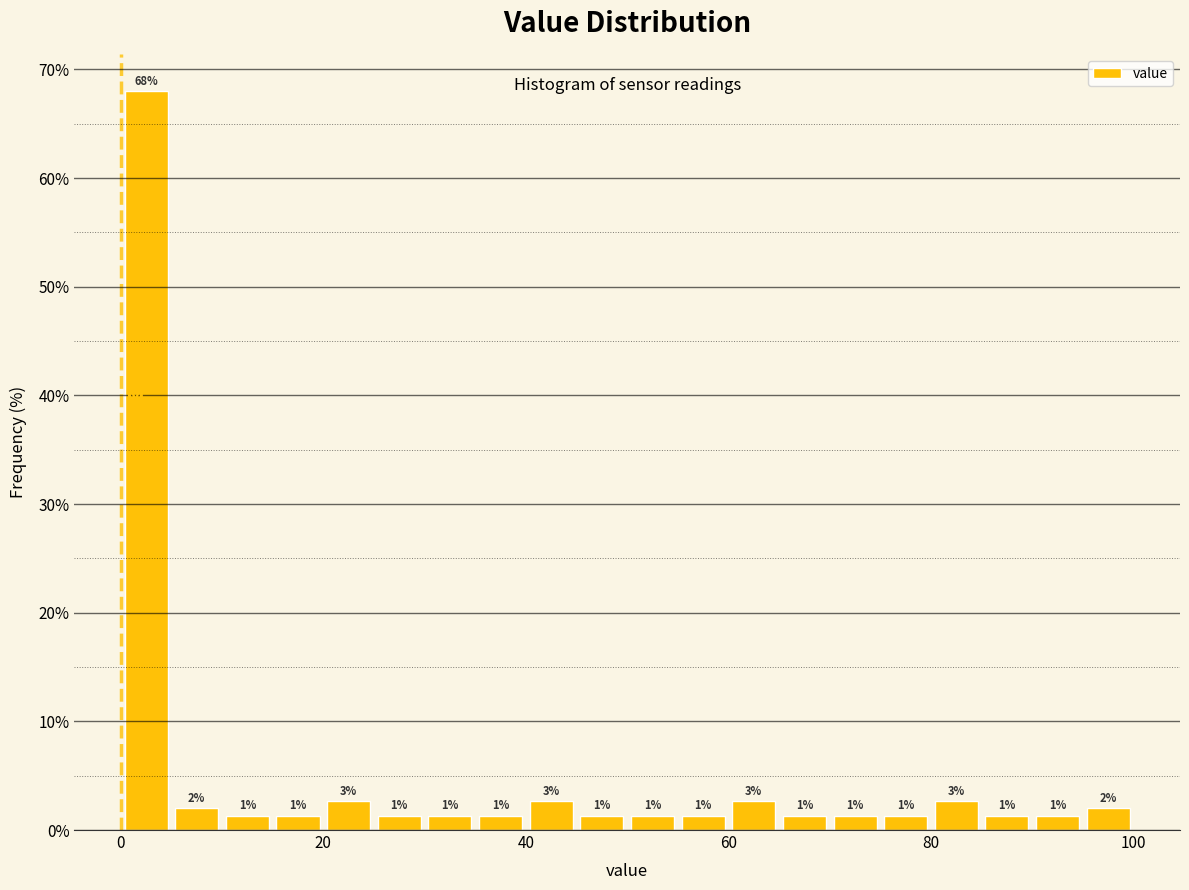

Around what value on the x-axis is the tallest bar? Give the approximate position of its centre, as read against the axis.

2